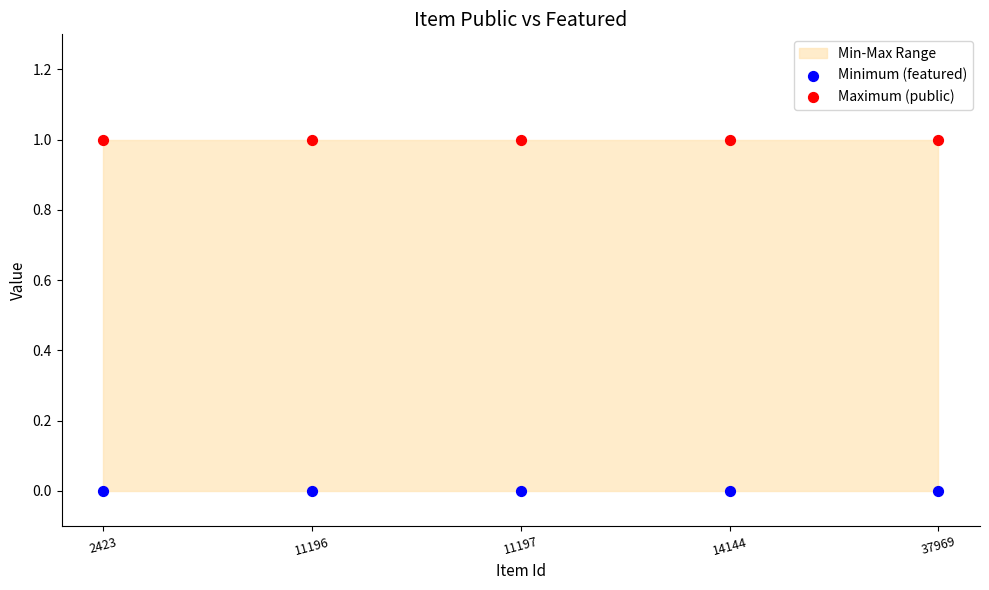

Which series contains the lowest Y value?

Minimum (featured)